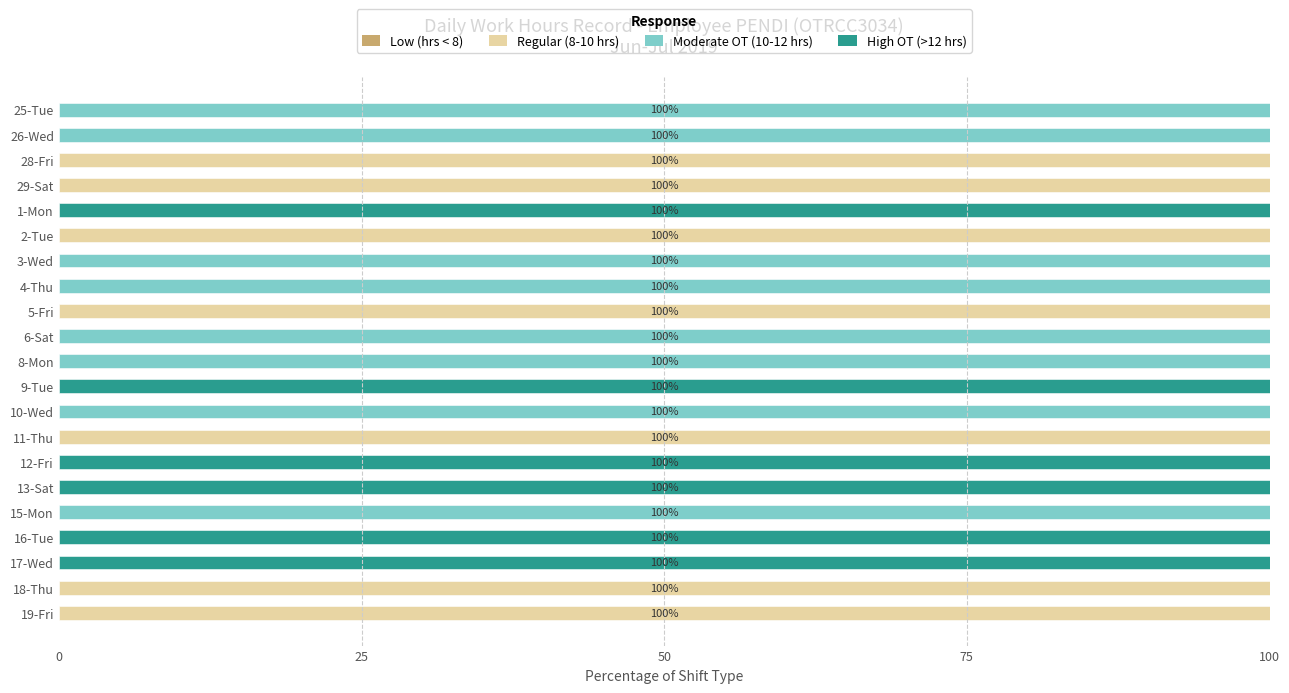

What is the sum of all Regular (8-10 hrs) values?

700